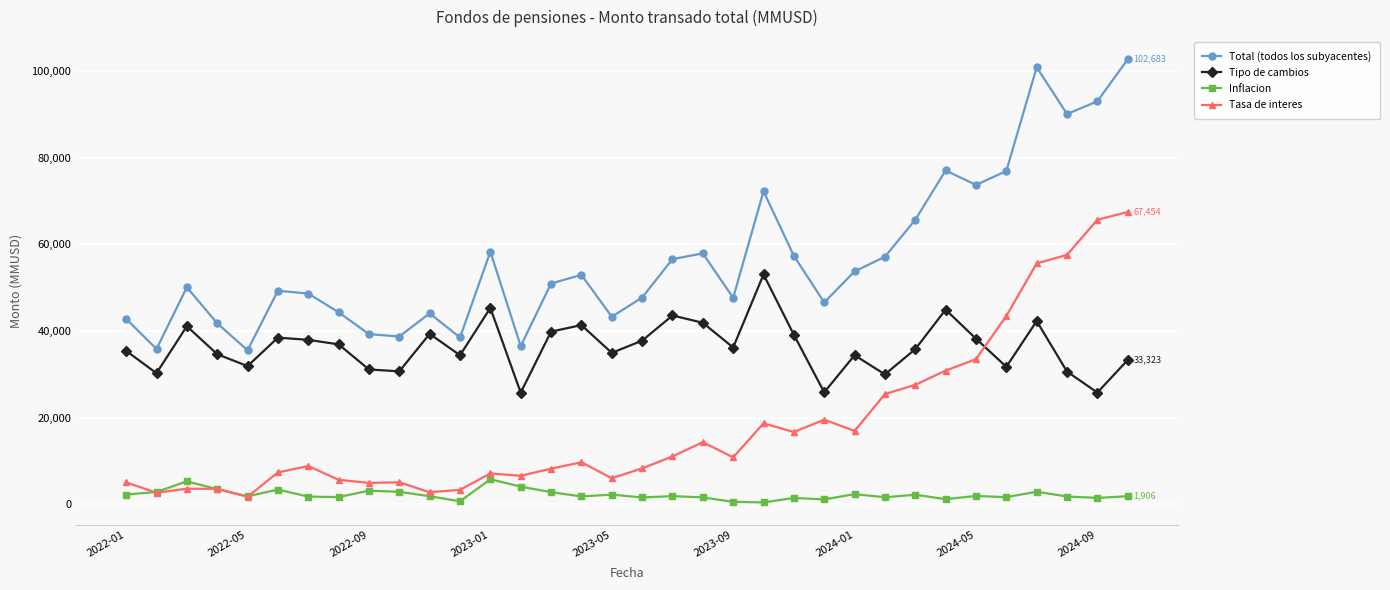

What is the difference between the maximum and second lowest values in the Total (todos los subyacentes) series?

66821.2